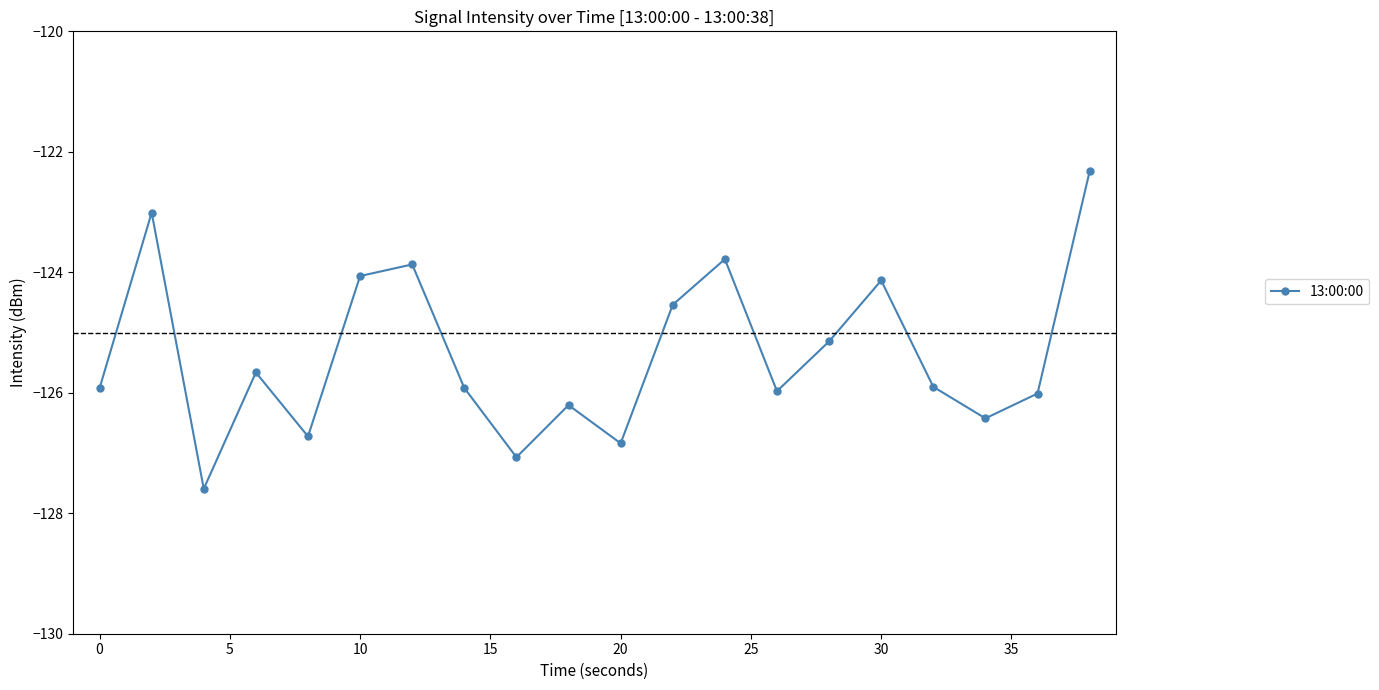

What is the minimum value shown in the chart?

-127.6